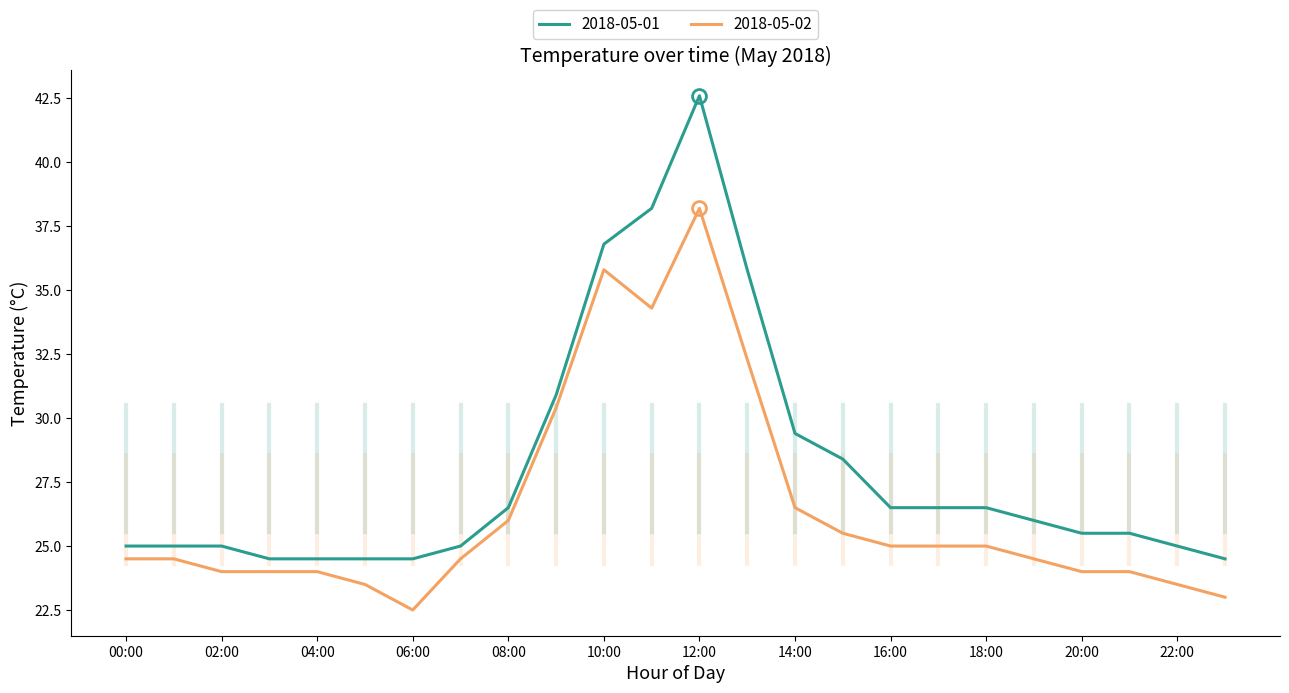

At how many categories does at least one series exceed 35?

4